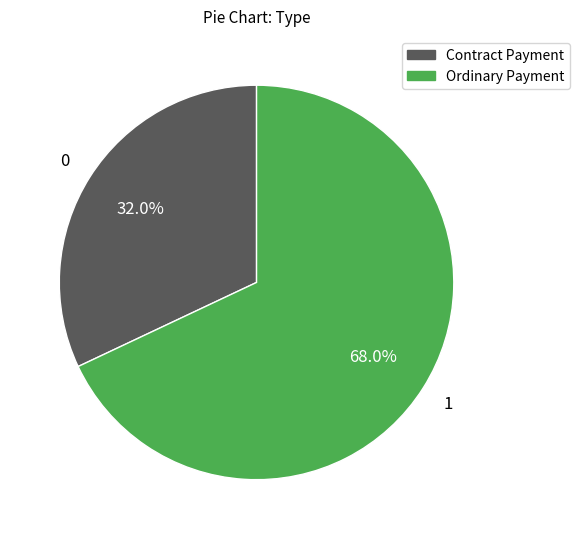

What is the majority slice?

Ordinary Payment